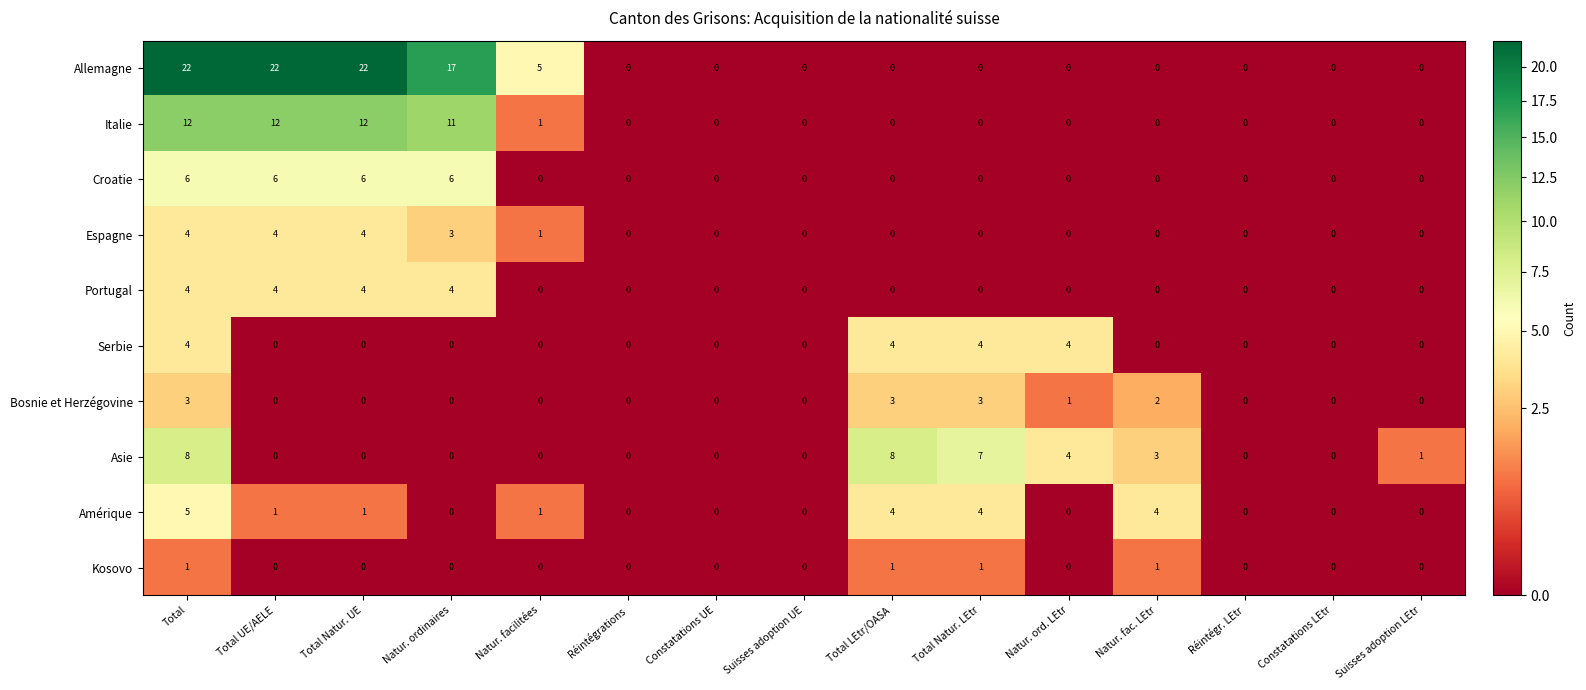

True or false: Italie has a value of 0 at Natur. ord. LEtr.

True